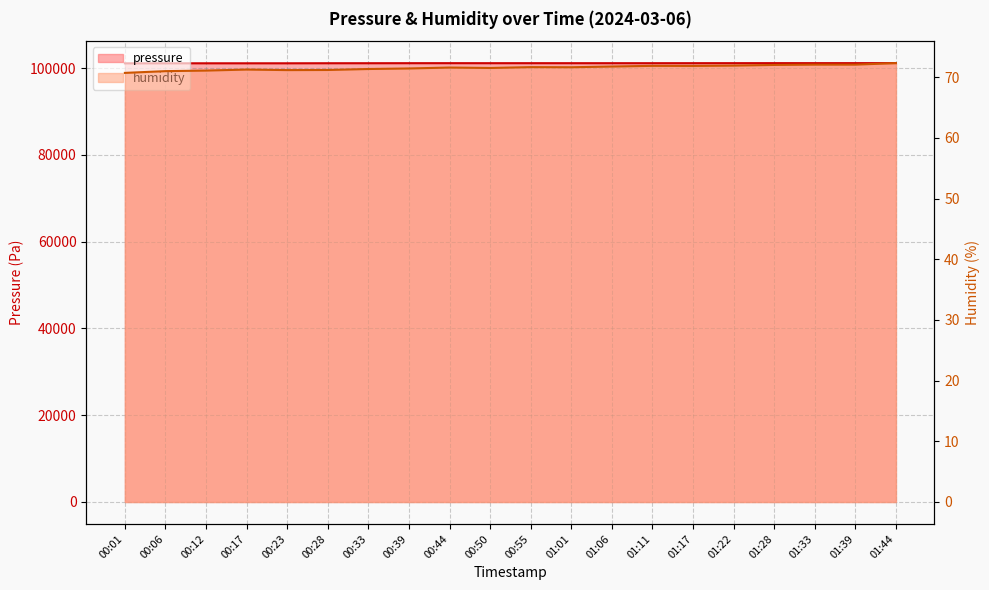

What is the sum of the pressure values at 01:11 and 01:44?

202291.0